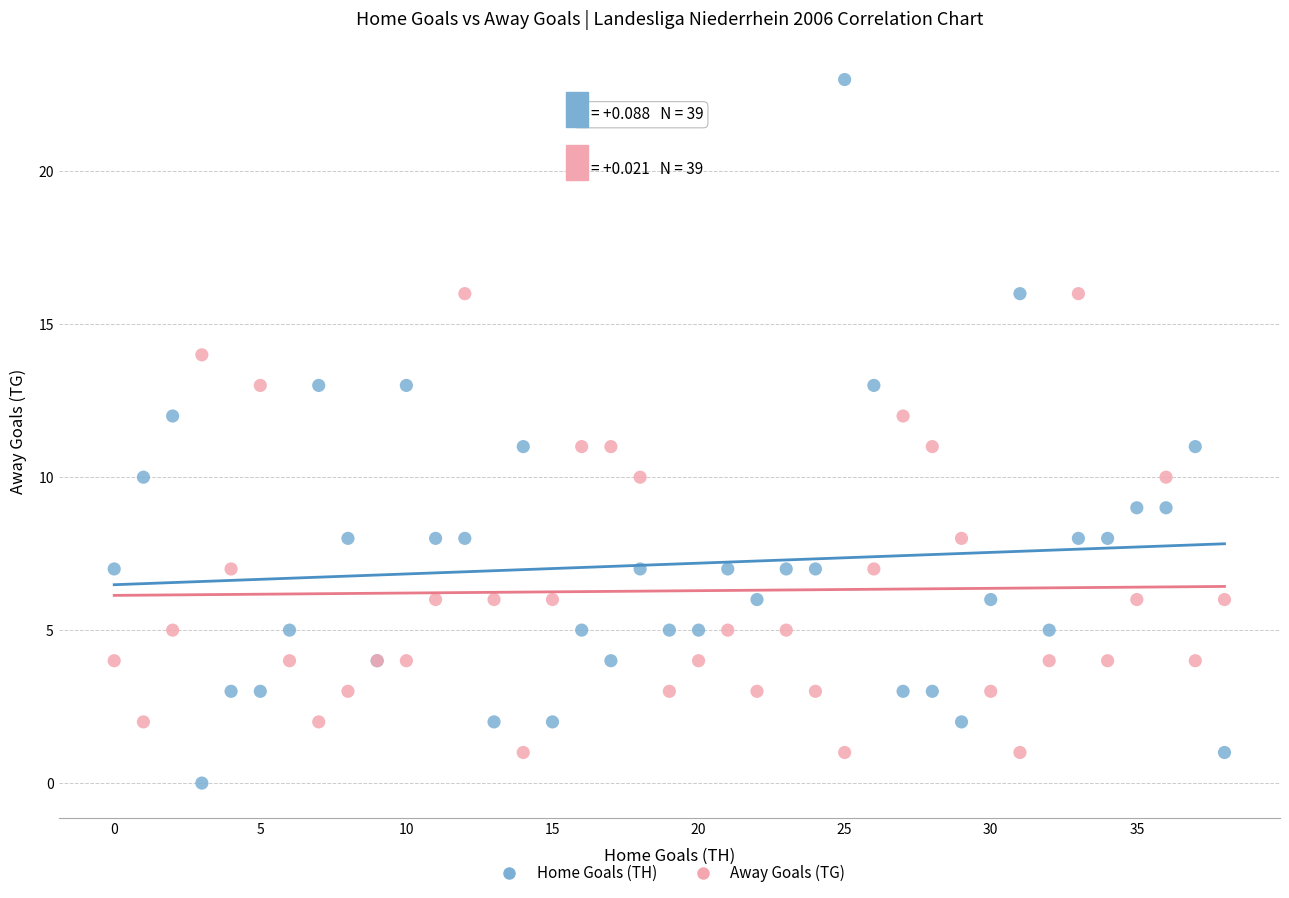

Which series has the largest Y range (max minus min)?

Home Goals (TH)